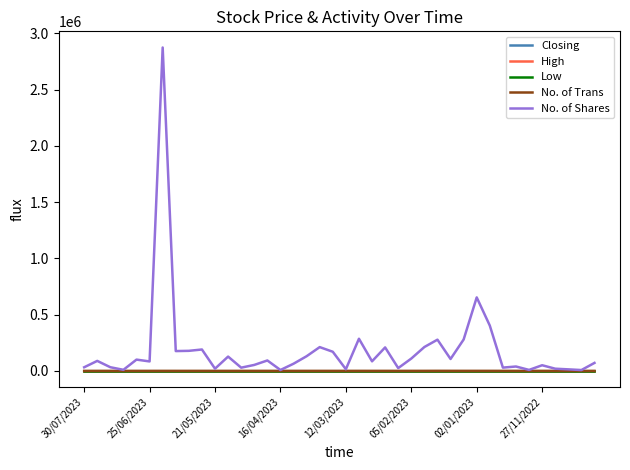

What is the greatest value displayed?

2874317.0